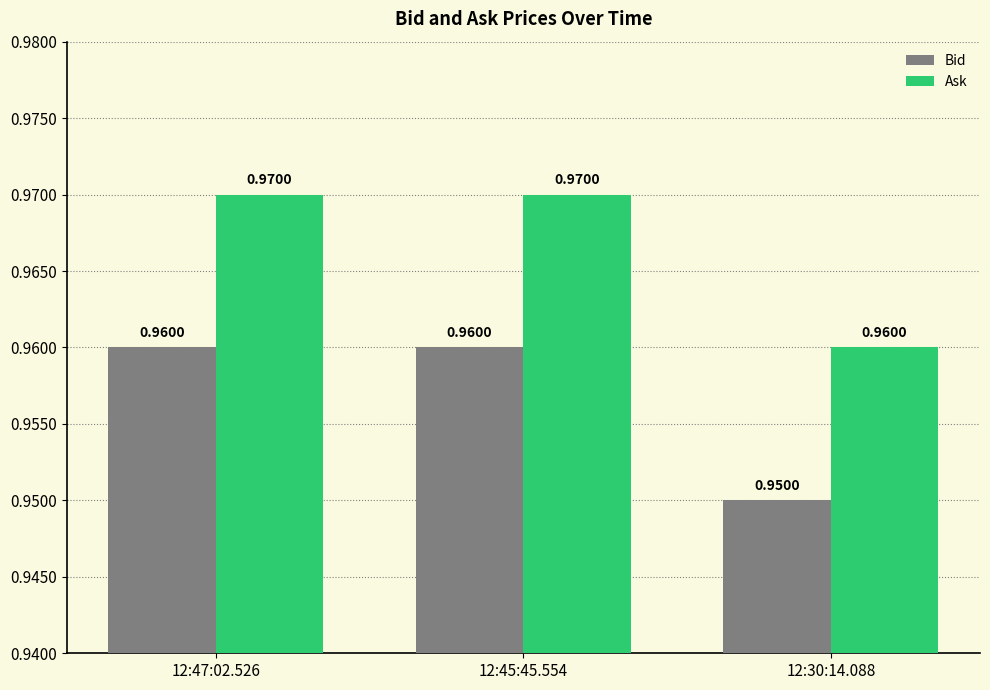

List the series in order of their peak value, lowest first.

Bid, Ask